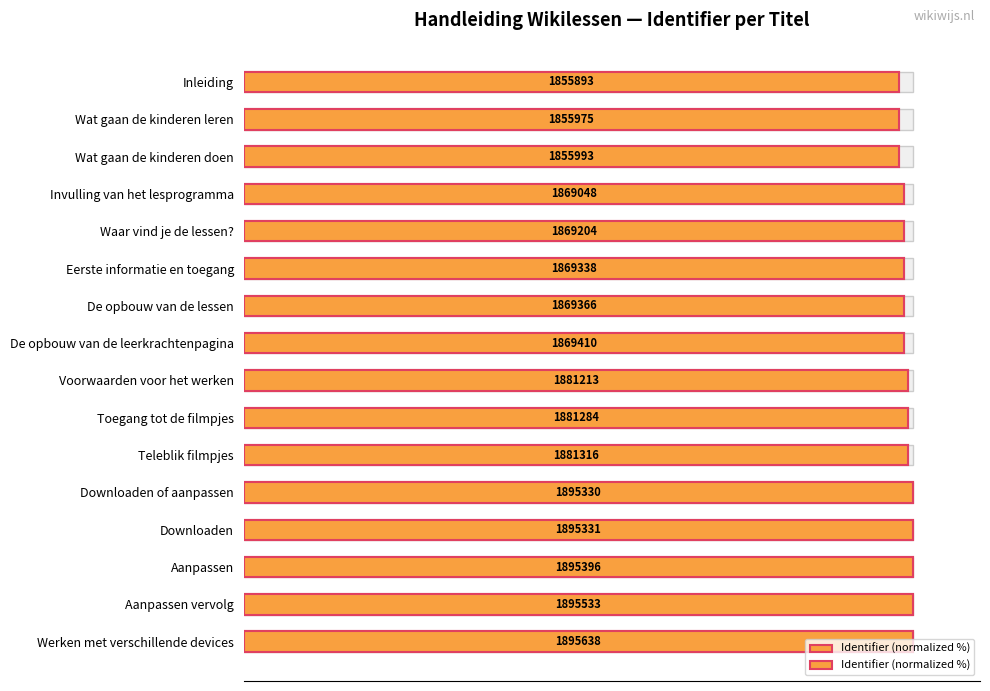

Are the bars horizontal?

Yes